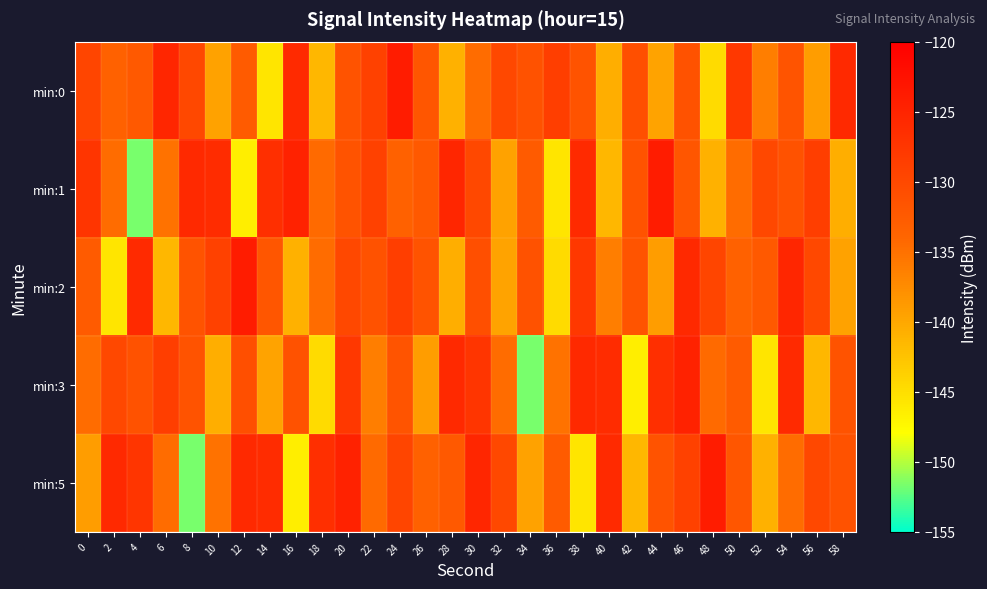

Between 10 and 22, which is larger?

22